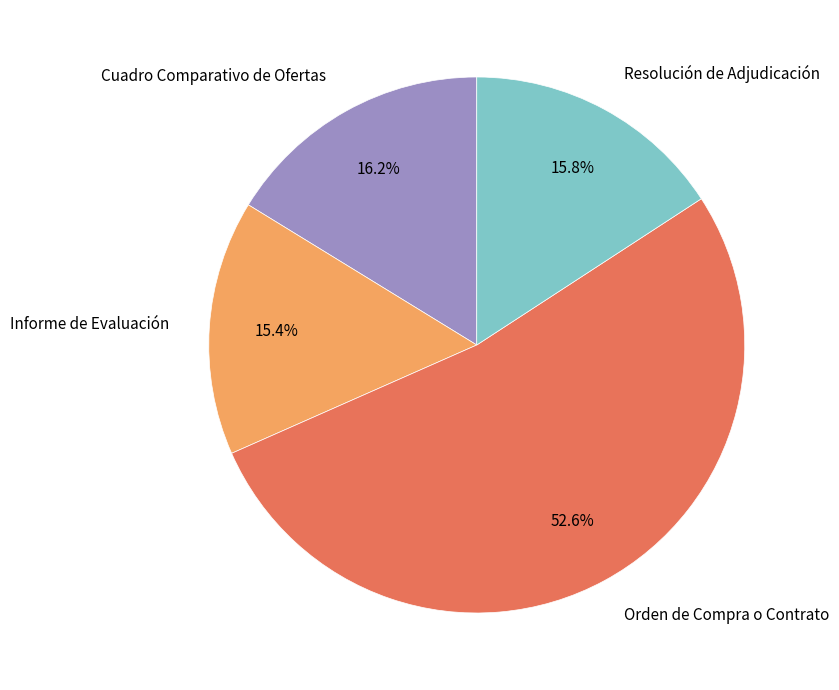

What percentage is NOT represented by Resolución de Adjudicación?

84.2%